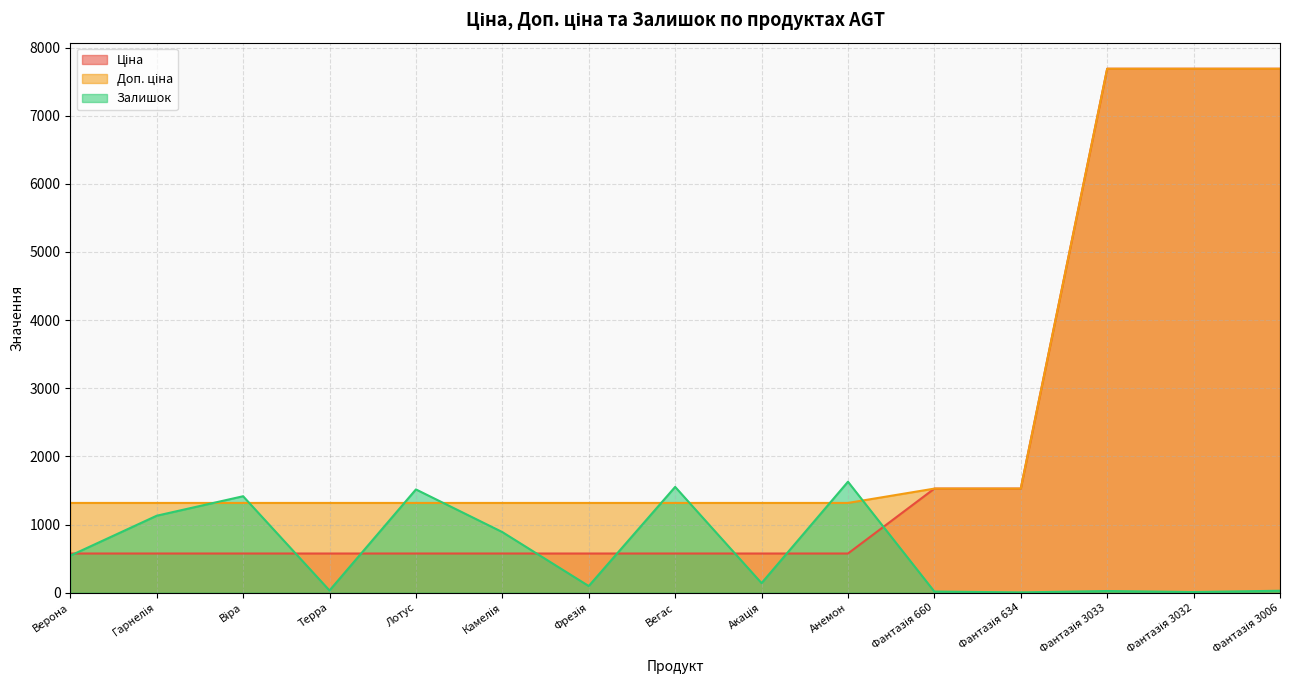

What is the label of the 1st point from the left?

Верона